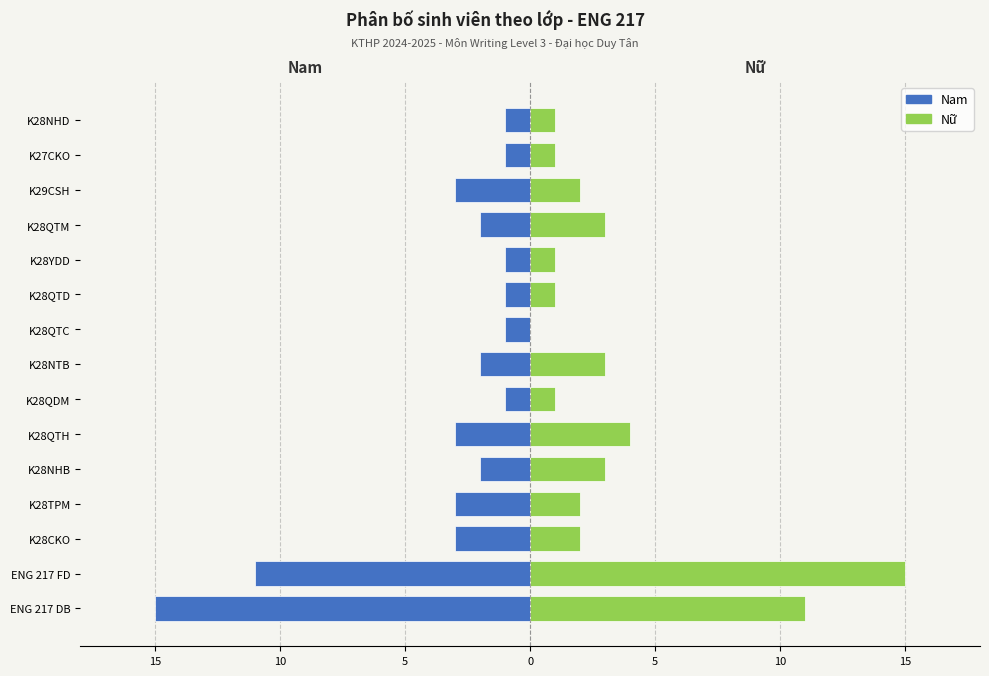

What is the difference between the maximum and minimum values in the Nam series?

14